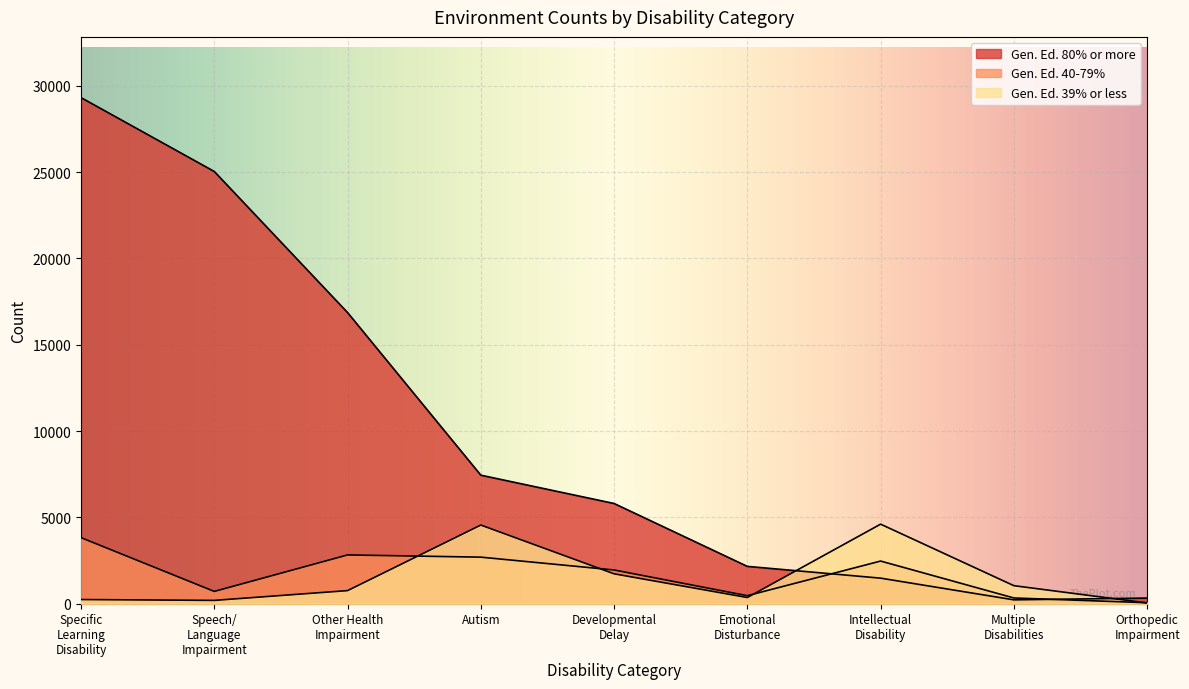

What is the spread (max minus min) of values at Autism?

4747